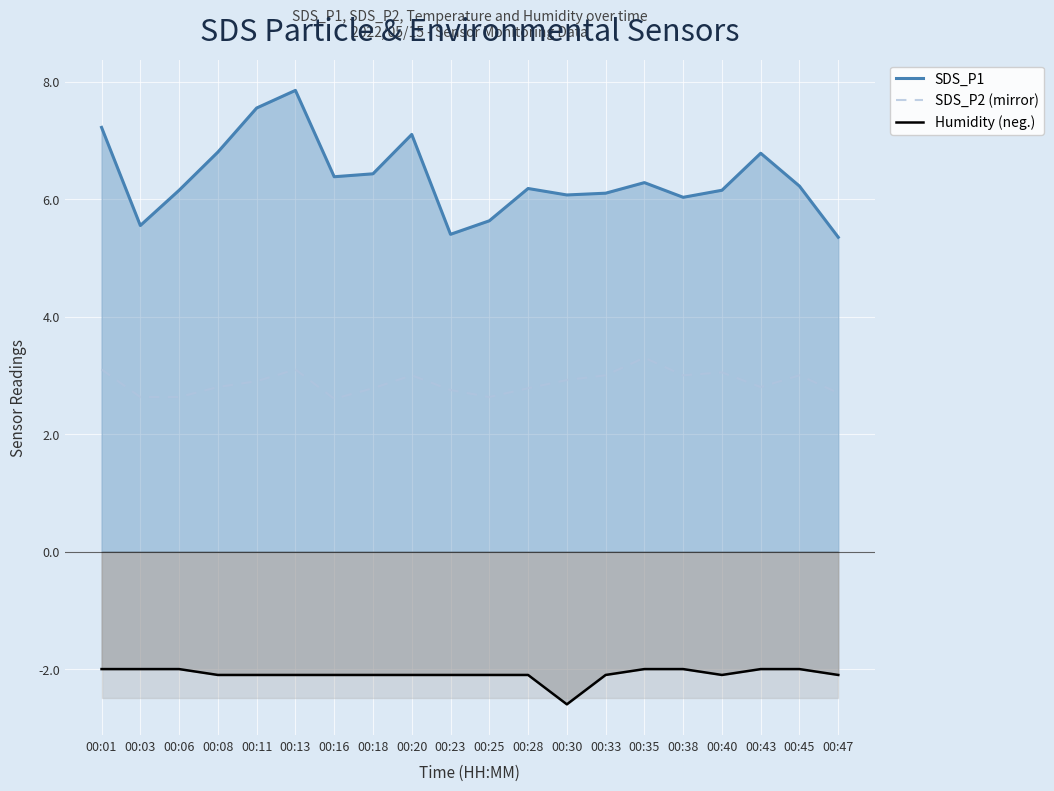

At which category does the chart reach its minimum across all series?

00:30